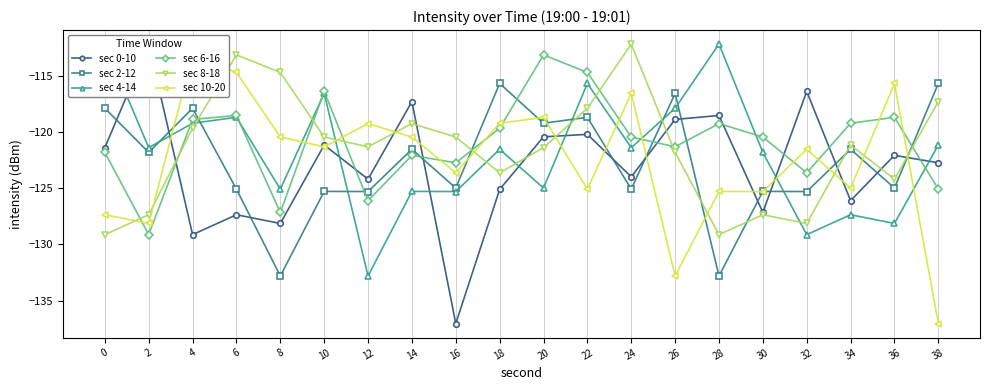

At how many categories does at least one series exceed -116?

12